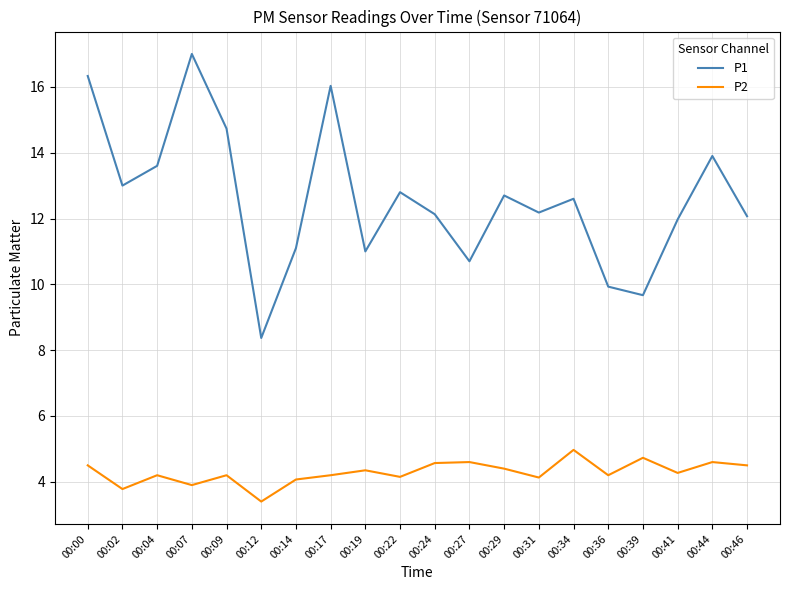

True or false: P1 and P2 intersect in this chart.

False